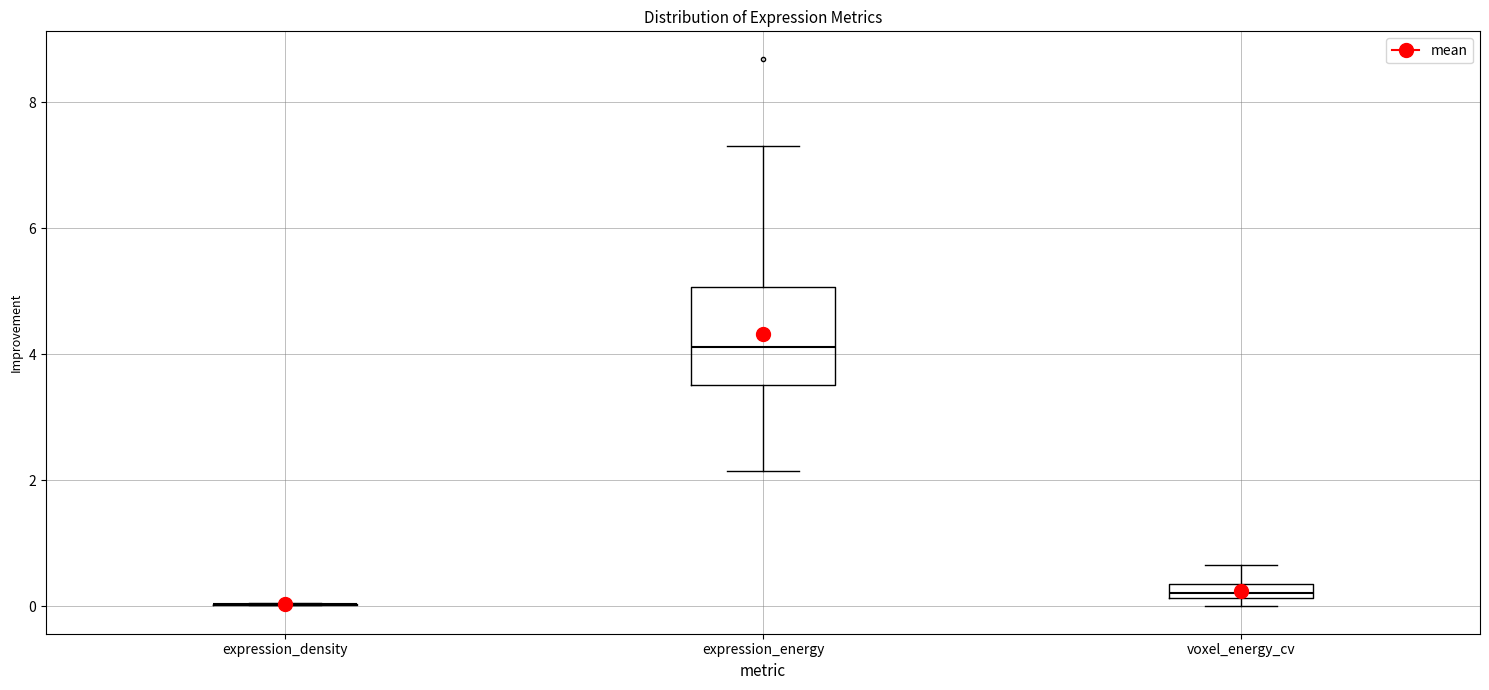

Comparing the boxes themselves (not the whiskers), which one is the tallest?

expression_energy